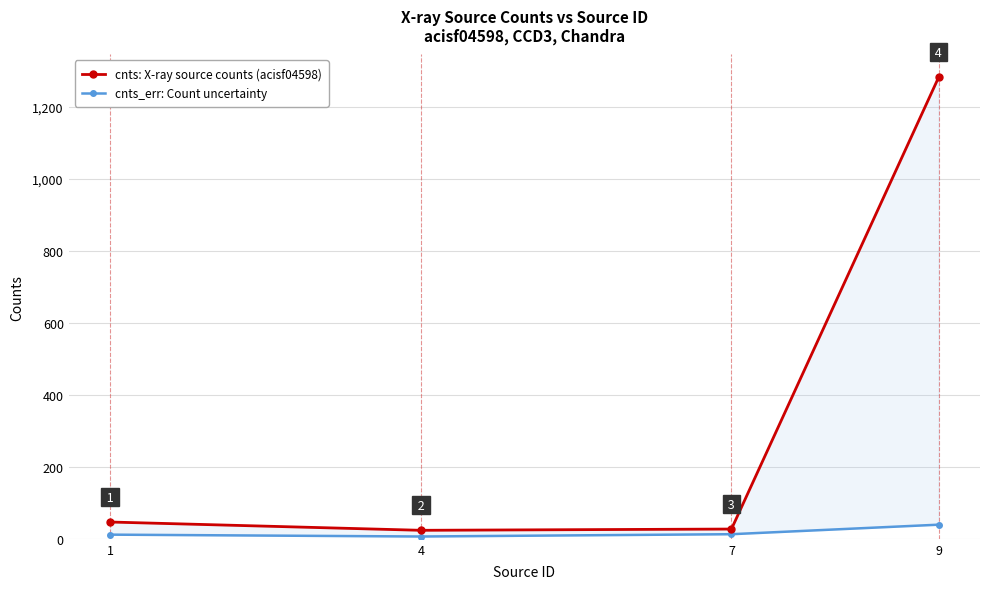

In cnts_err: Count uncertainty, how many points are lower than both neighbors (excluding endpoints)?

1